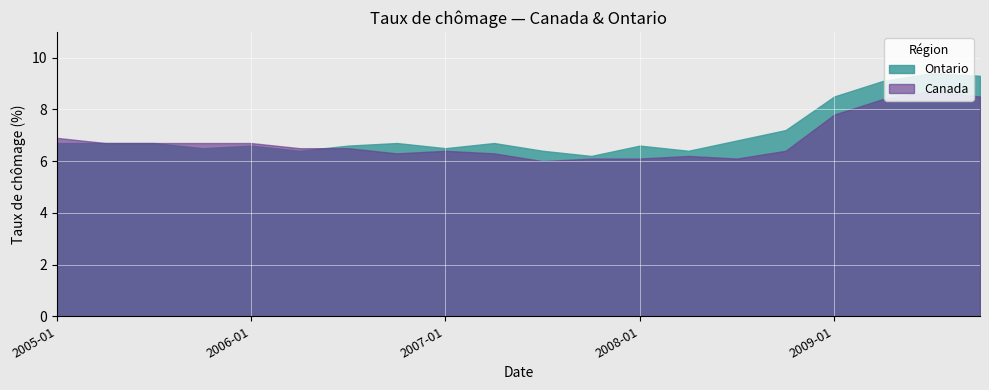

At 2005-04, list the series in order from smallest to largest.

Ontario, Canada